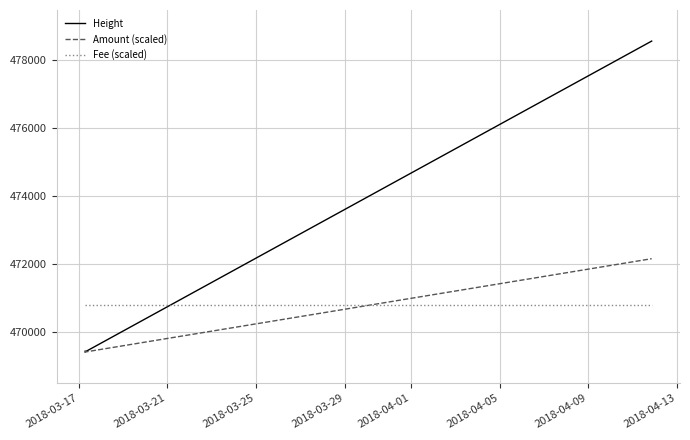

What are all the series names shown in the legend?

Height, Amount (scaled), Fee (scaled)